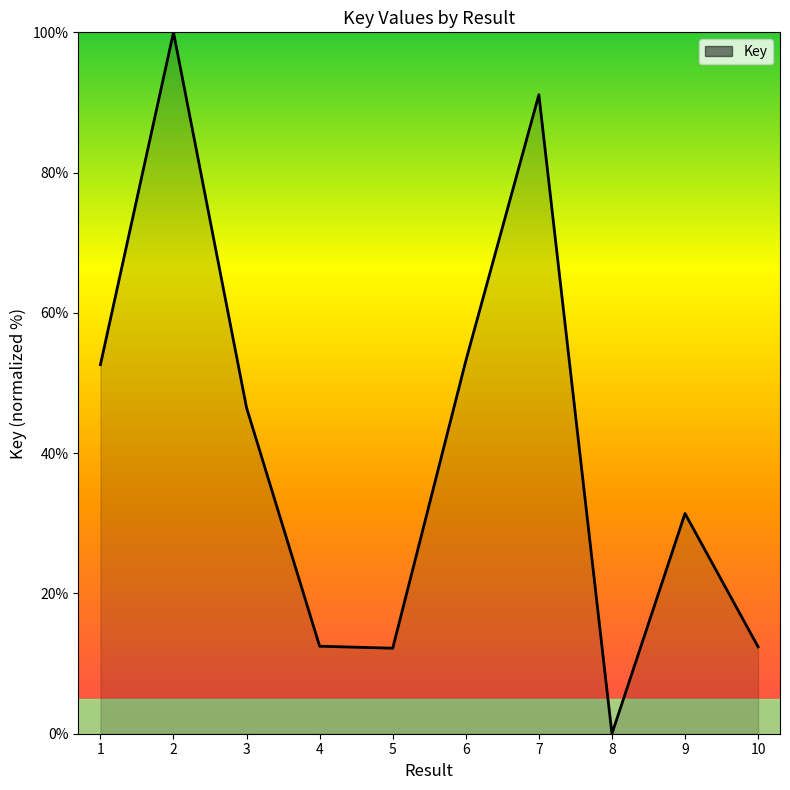

What is the sum of all values?

411.8